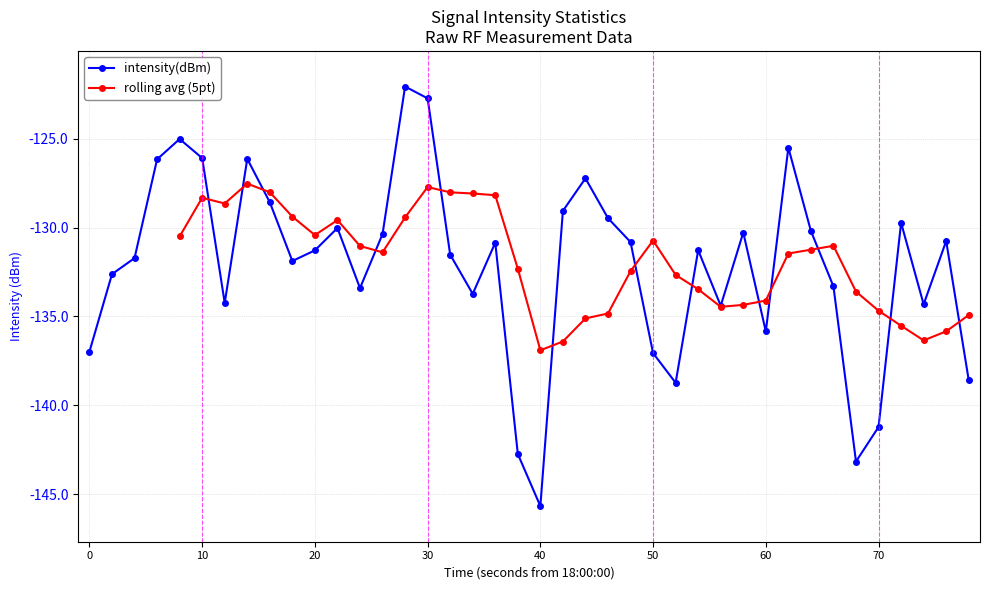

What is the lowest value of the intensity(dBm) series?

-145.7